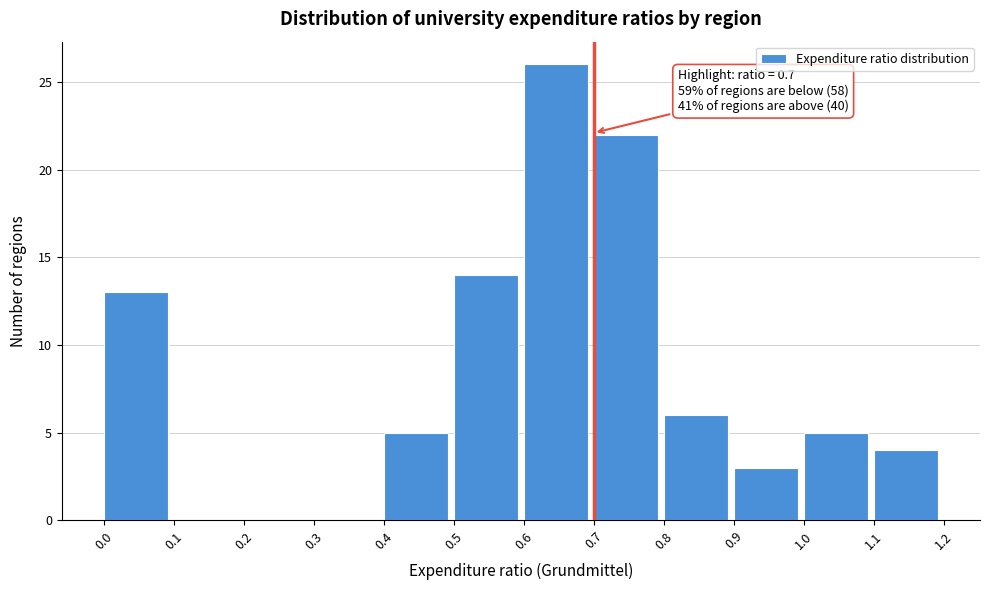

Which range on the x-axis has the tallest bar?

0.6 to 0.7